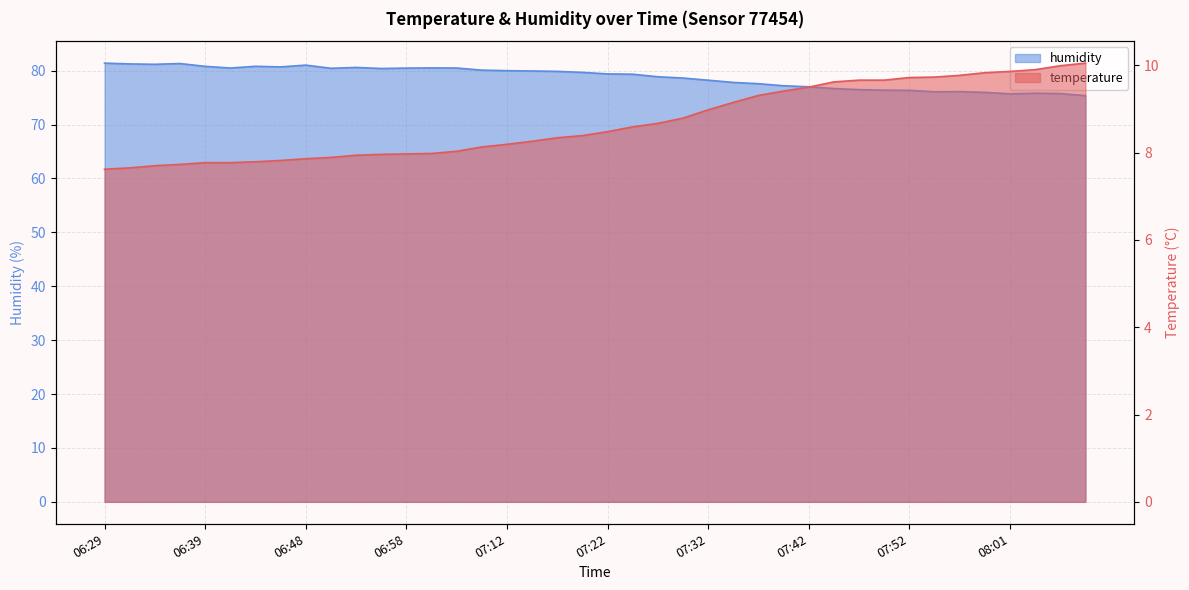

True or false: temperature has more than 1 points higher than both neighbors.

False